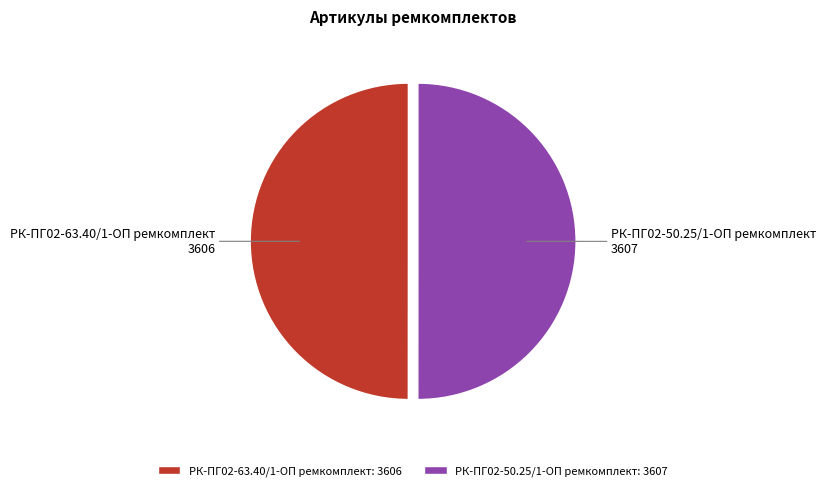

Approximately how many times larger is the value at РК-ПГ02-50.25/1-ОП ремкомплект compared to РК-ПГ02-63.40/1-ОП ремкомплект?

1.0